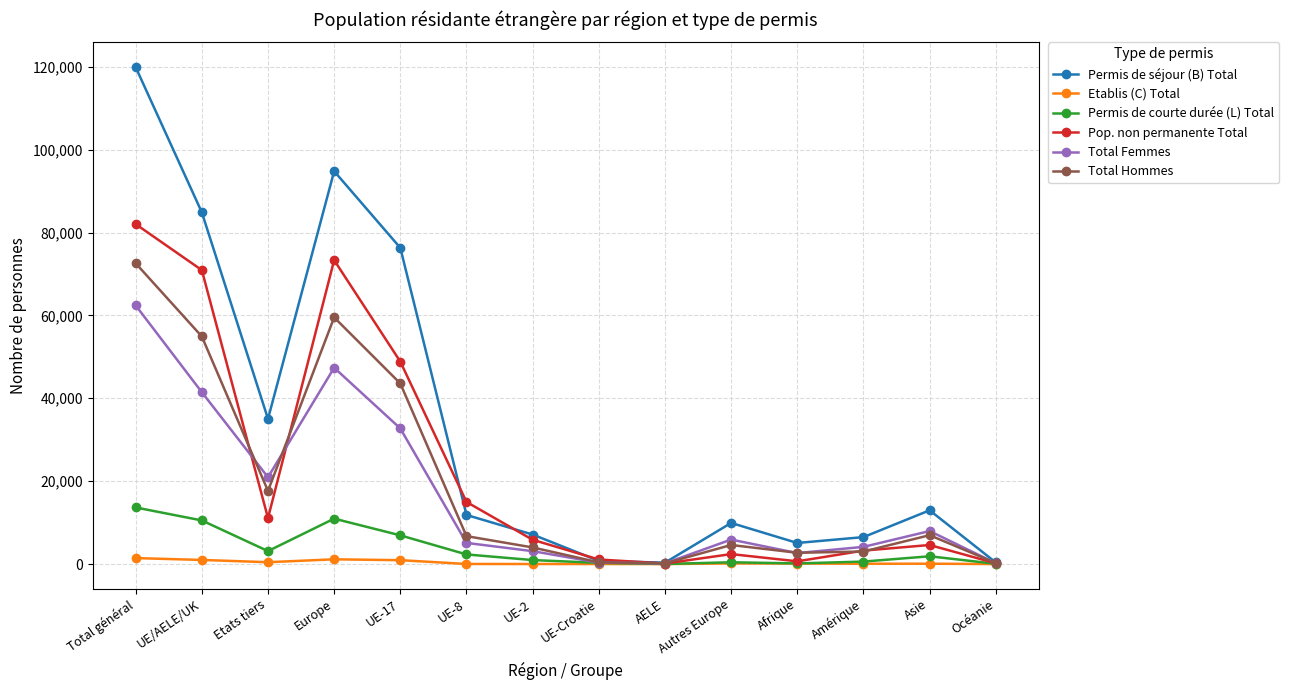

The value of Total Hommes at Asie is 6967. True or false?

True